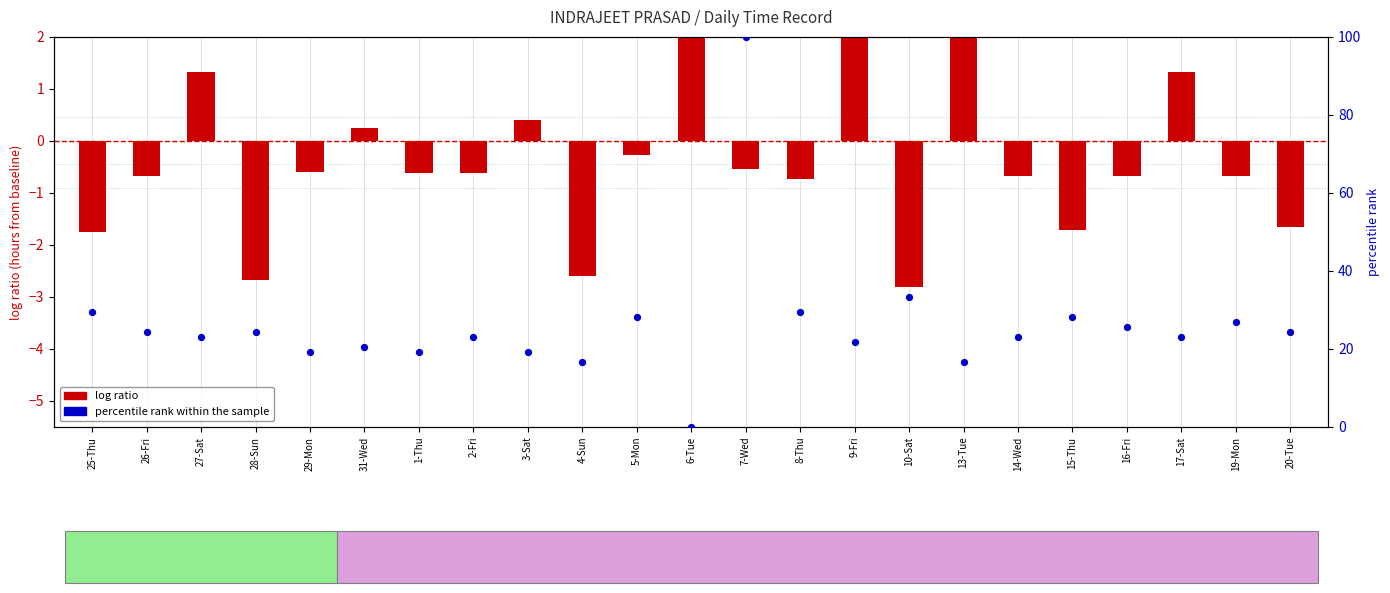

What is the total value across all series at 9-Fri?

24.6